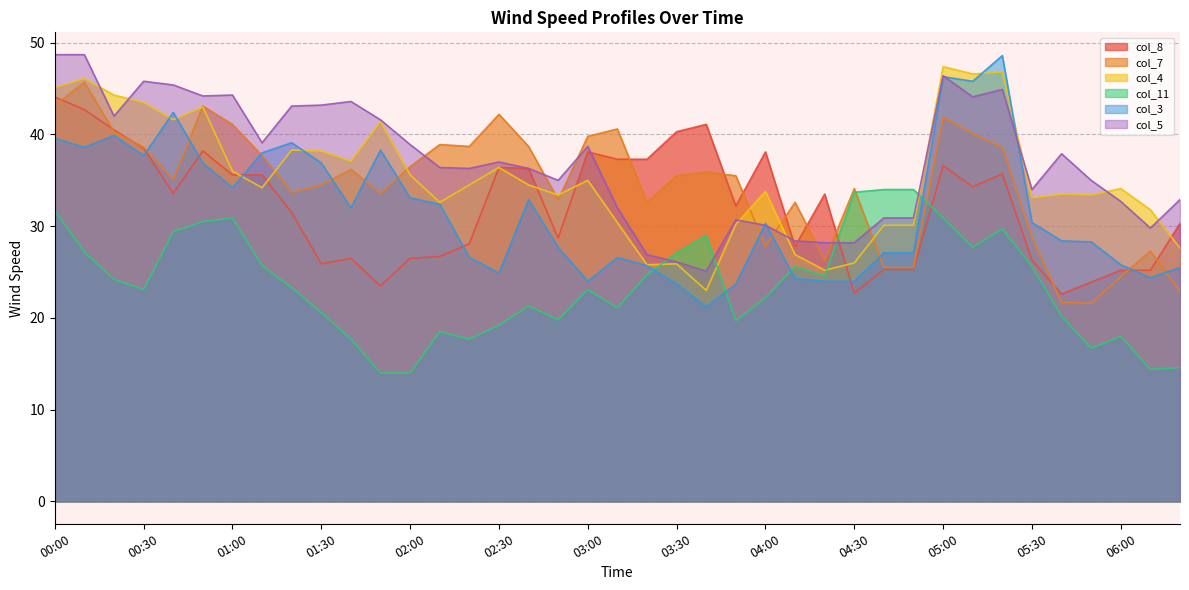

Which series has the widest spread of values?

col_3